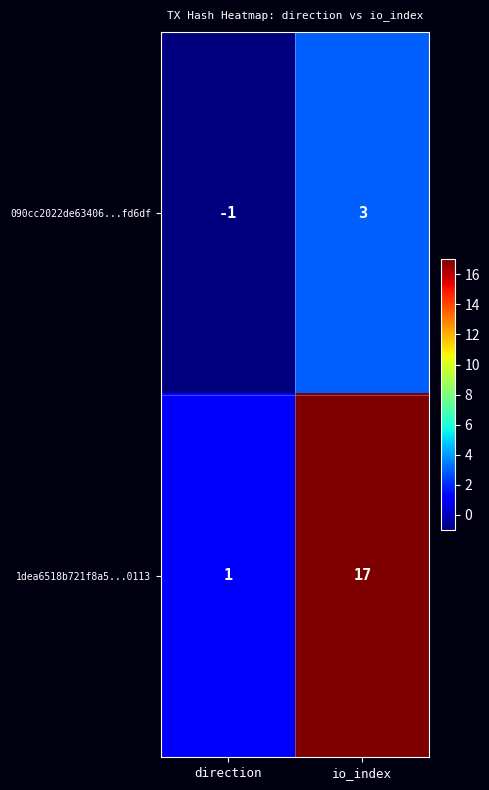

Rank the series at direction from lowest to highest value.

090cc2022de63406...fd6df, 1dea6518b721f8a5...0113